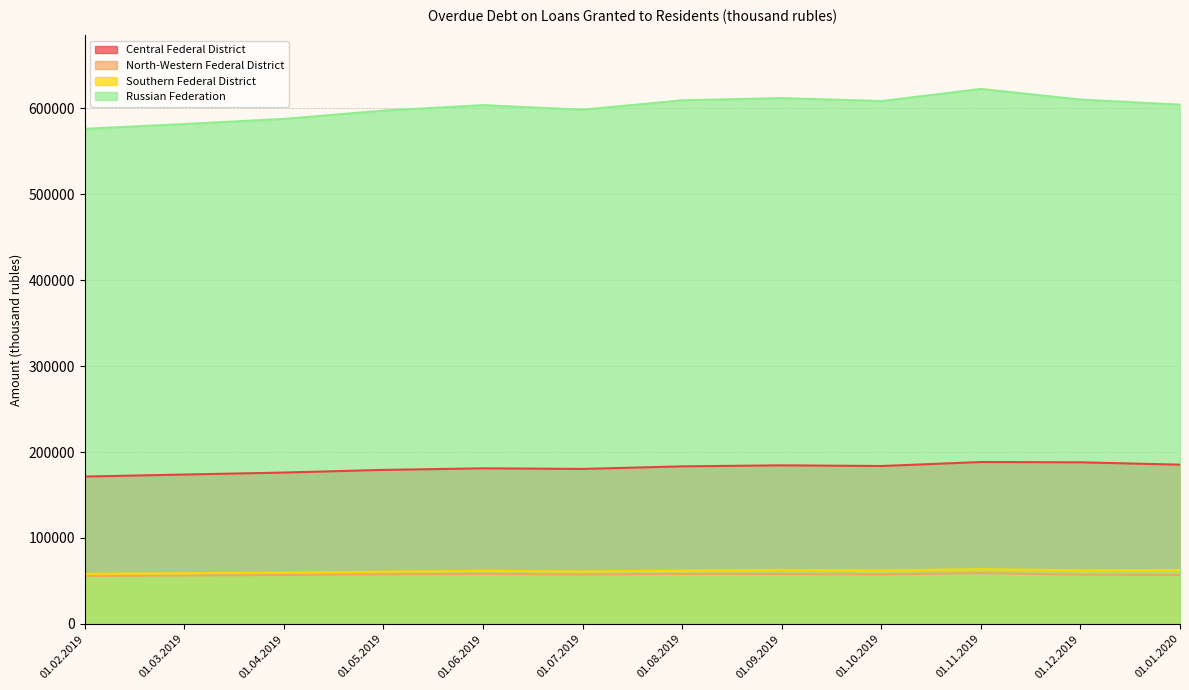

What position from the left is 01.04.2019?

3